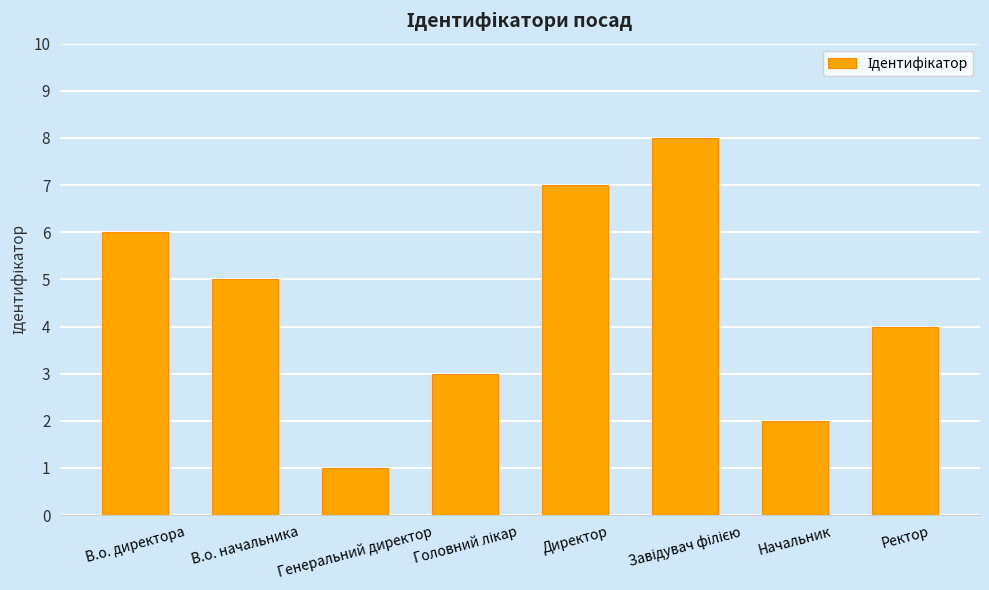

What is the sum of all values?

36